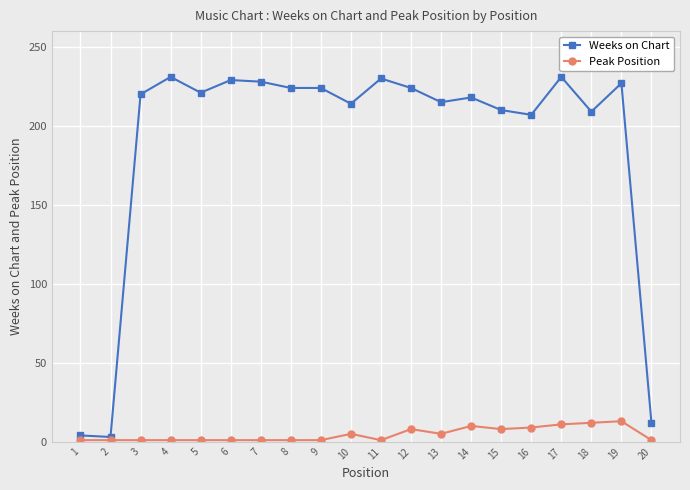

True or false: Weeks on Chart has more than 0 interior local peaks.

True